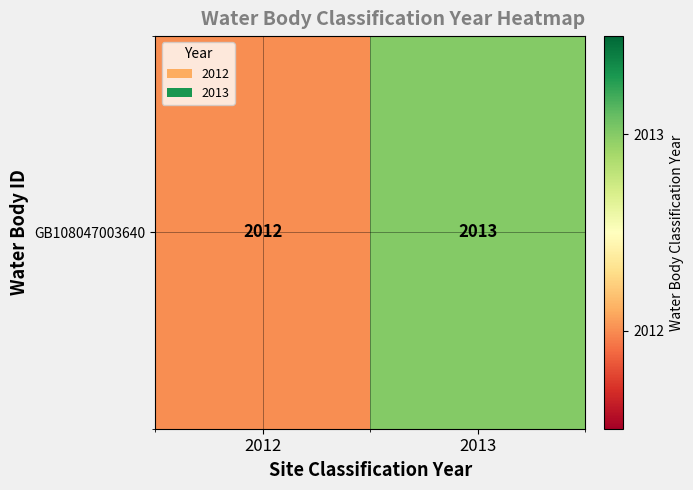

How many values are between 2012 and 2013?

2